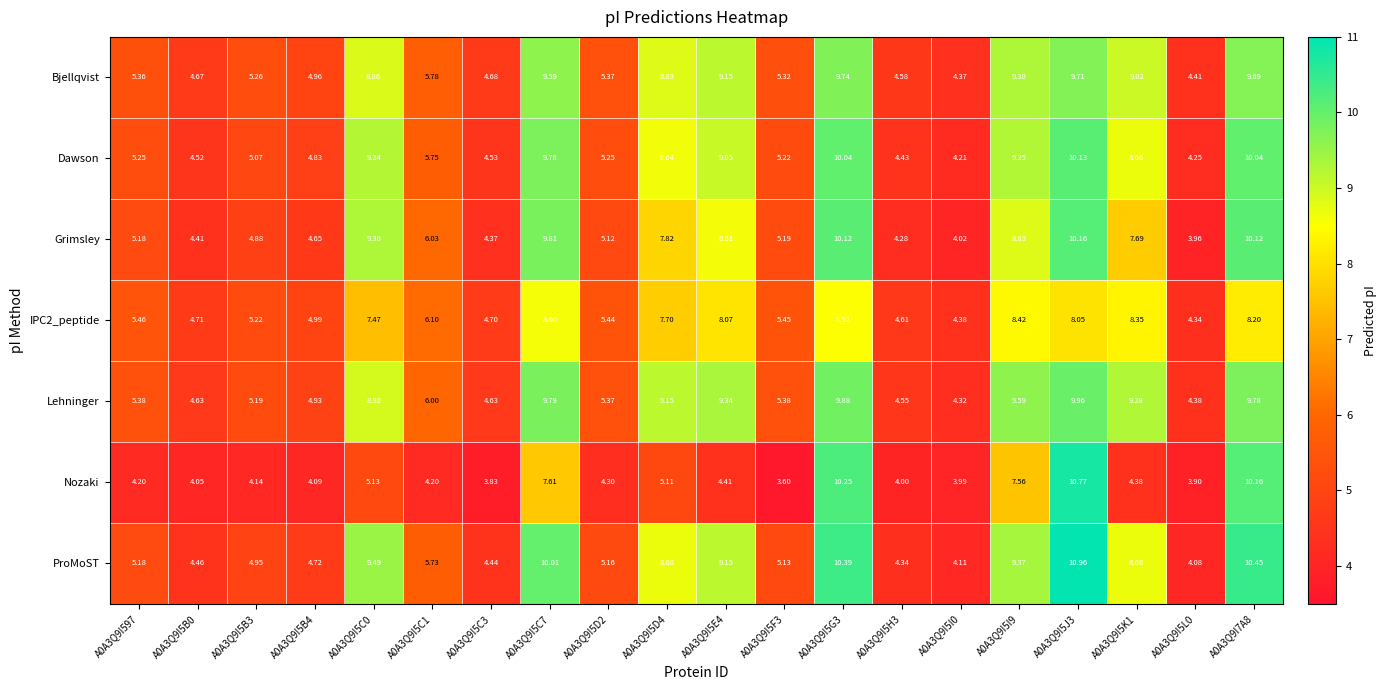

Between A0A3Q9I5C0 and A0A3Q9I5L0, which series saw the biggest shift?

ProMoST